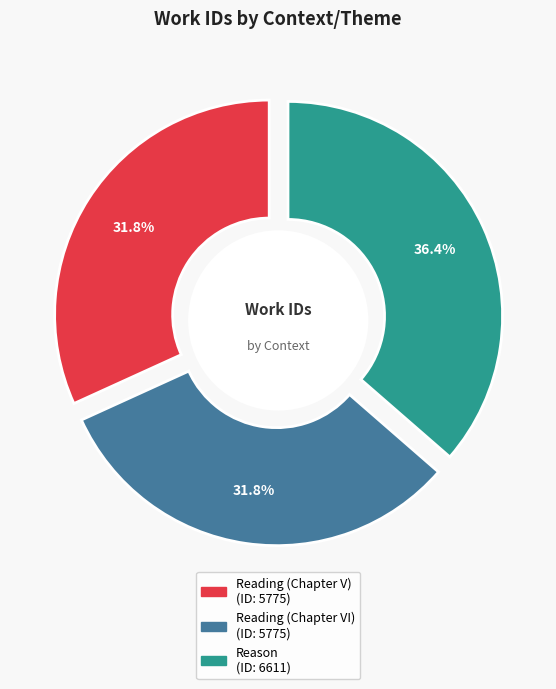

Count the number of slices in the pie.

3